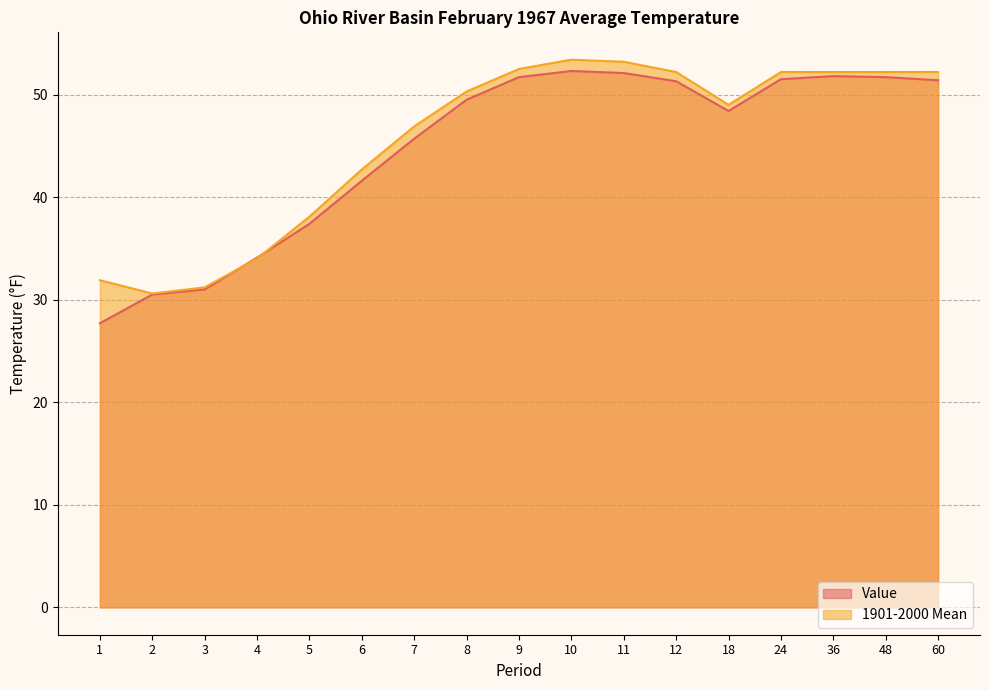

Reading left to right, list all the values displayed in this chart.

Value: 27.7	30.5	31.0	34.1	37.4	41.6	45.7	49.5	51.7	52.3	52.1	51.3	48.4	51.5	51.8	51.7	51.4
1901-2000 Mean: 31.9	30.6	31.2	34.0	38.1	42.7	46.9	50.3	52.5	53.4	53.2	52.2	49.0	52.2	52.2	52.2	52.2